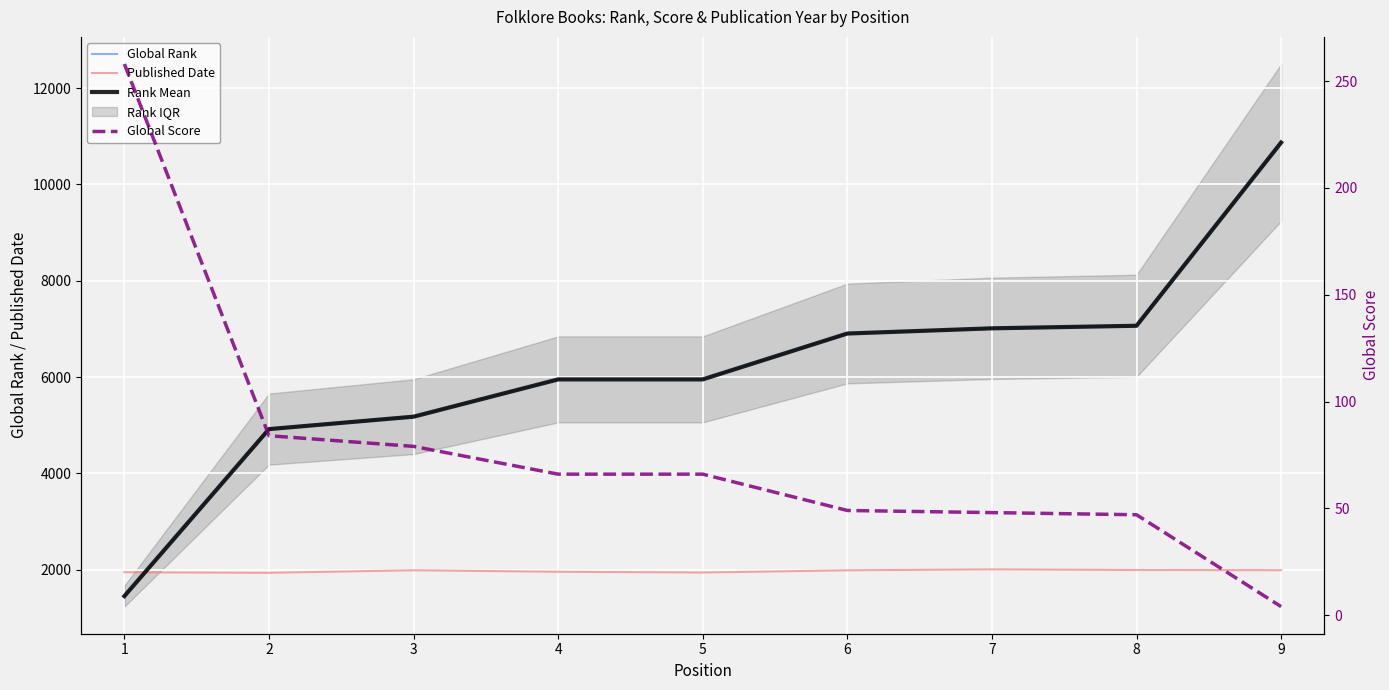

At 1, list the series in order from largest to smallest.

Published Date, Global Rank, Rank Mean, Global Score